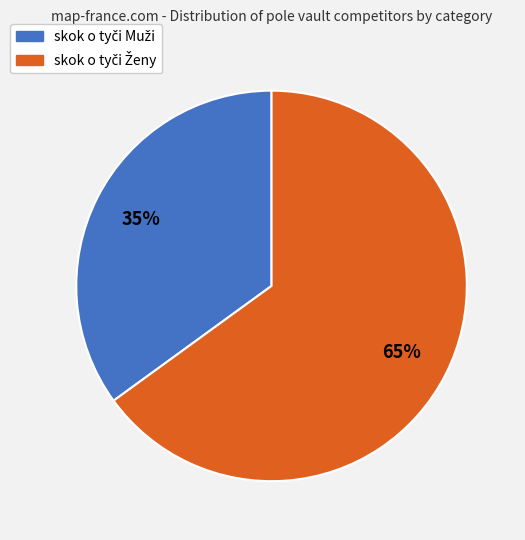

Is there a majority slice in this chart?

Yes